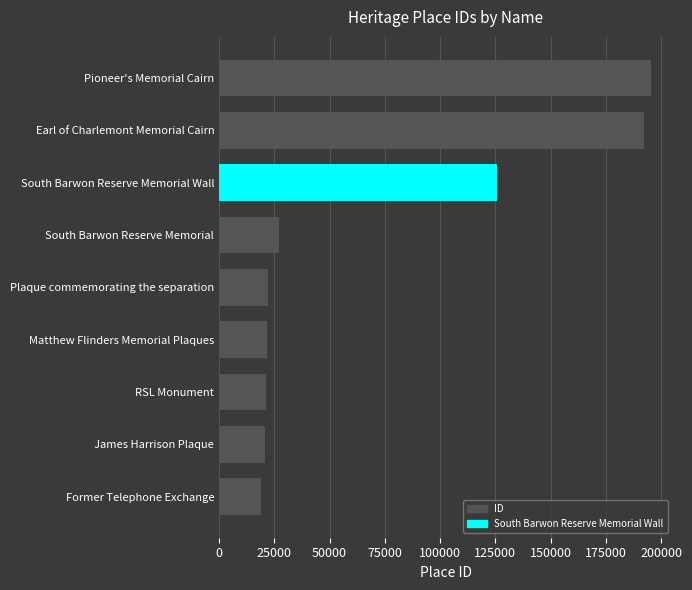

How many values are below 21991?

4